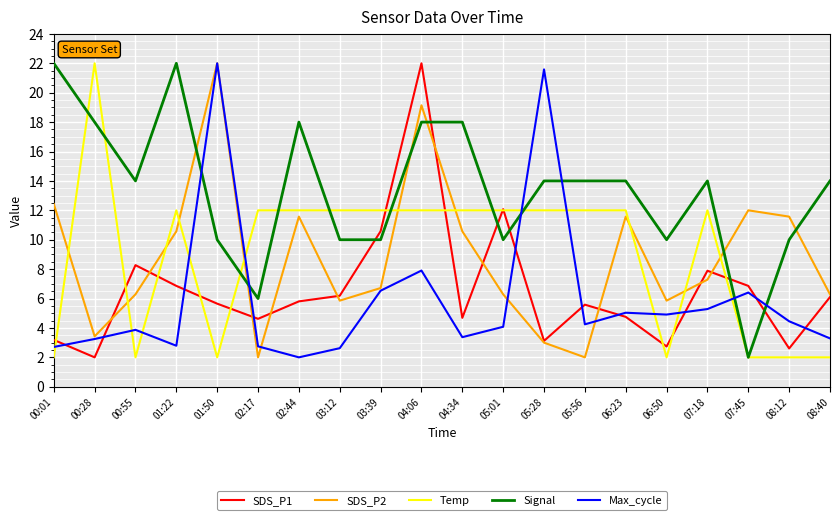

How many distinct data groups are displayed?

5